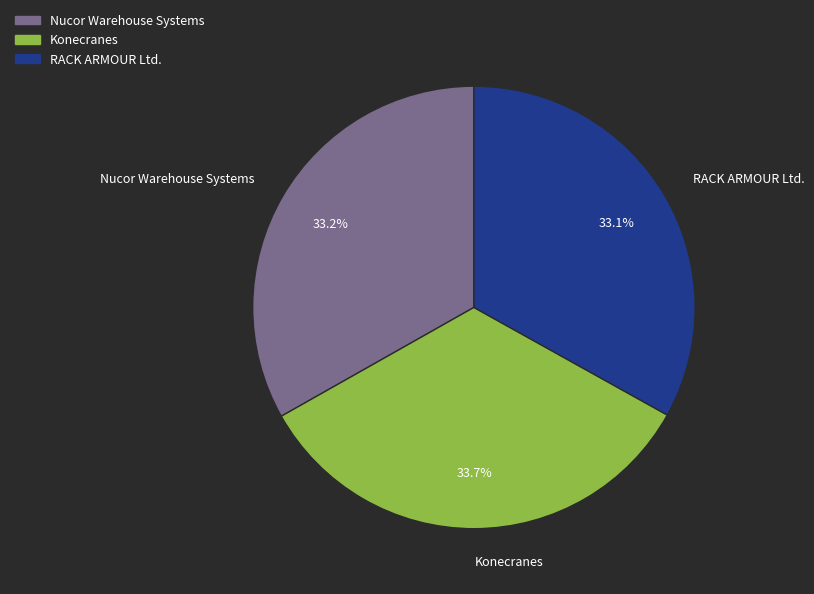

Is RACK ARMOUR Ltd. the majority of the pie?

No